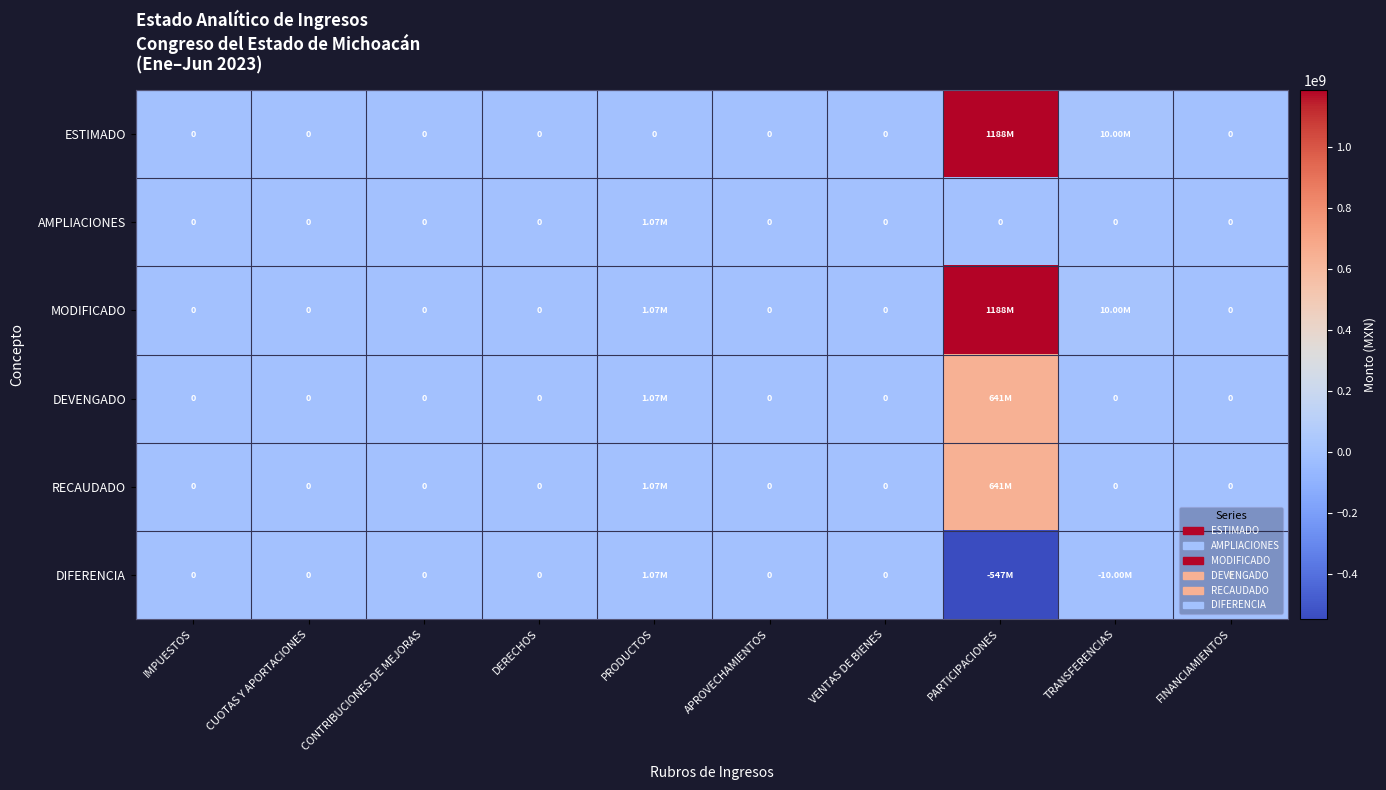

What is the average value of the RECAUDADO series?

64165910.3